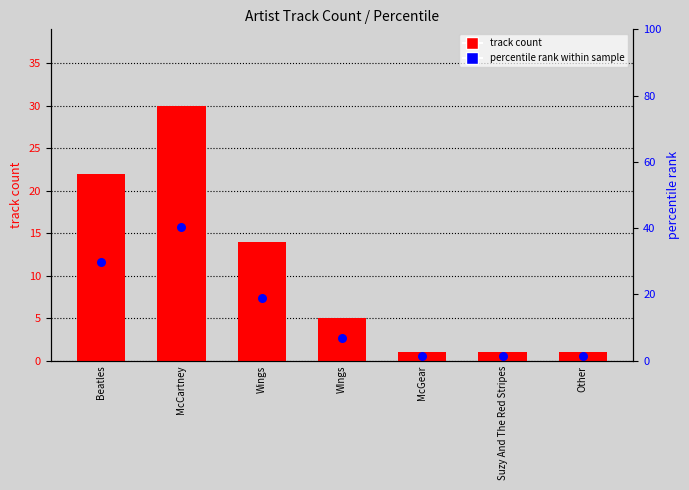

At which category is the sum across all series the highest?

McCartney